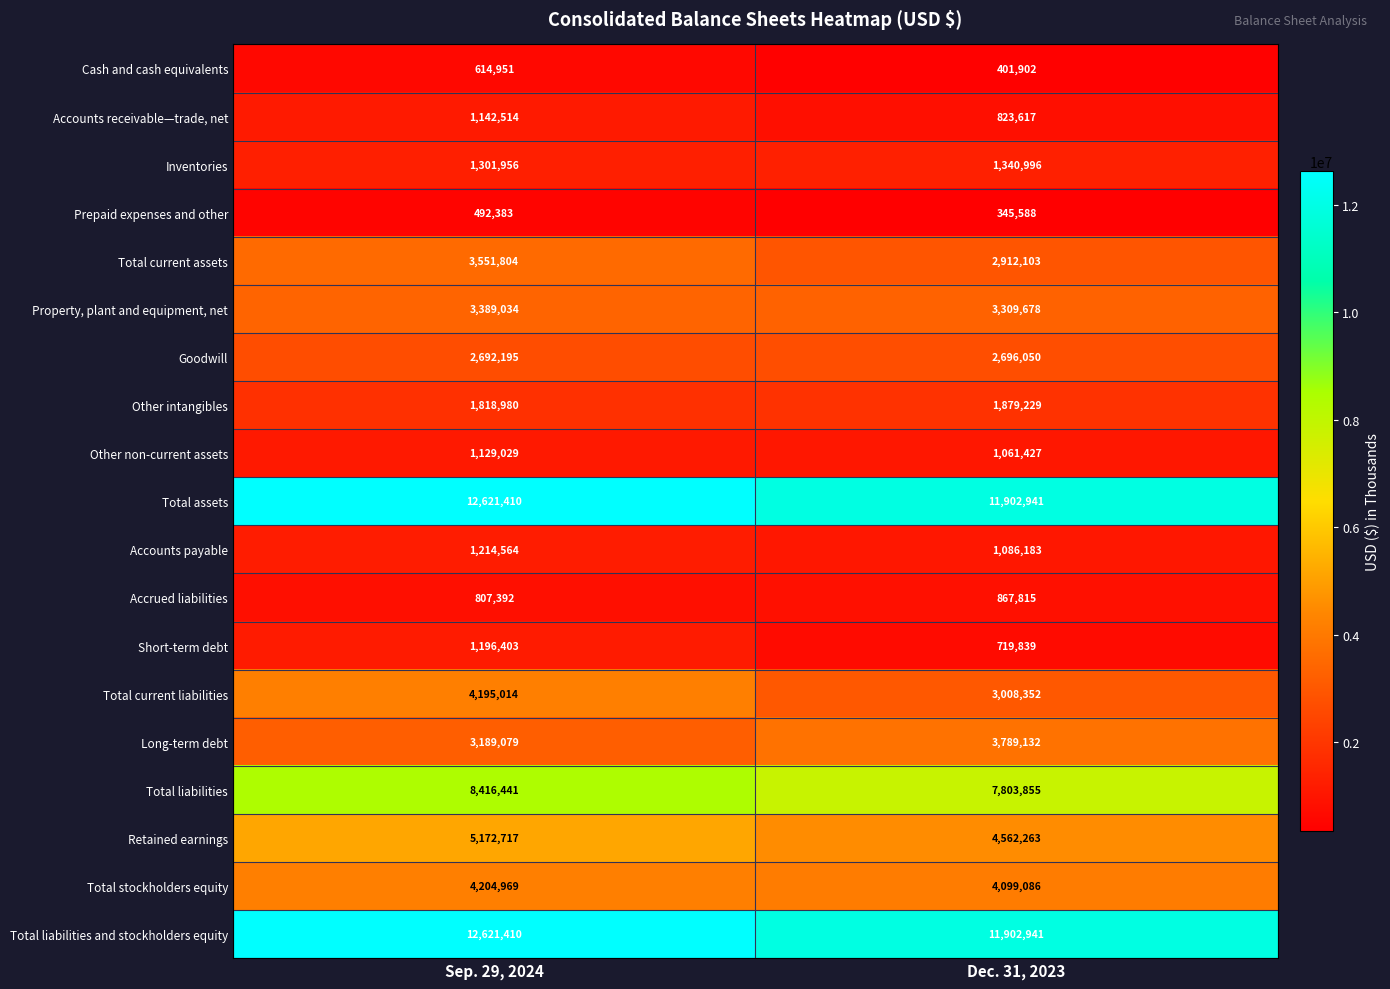

What is the sum of the Short-term debt values at Dec. 31, 2023 and Sep. 29, 2024?

1916242